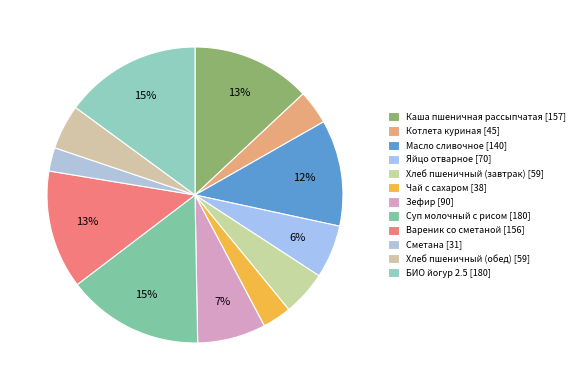

Count the number of slices in the pie.

12